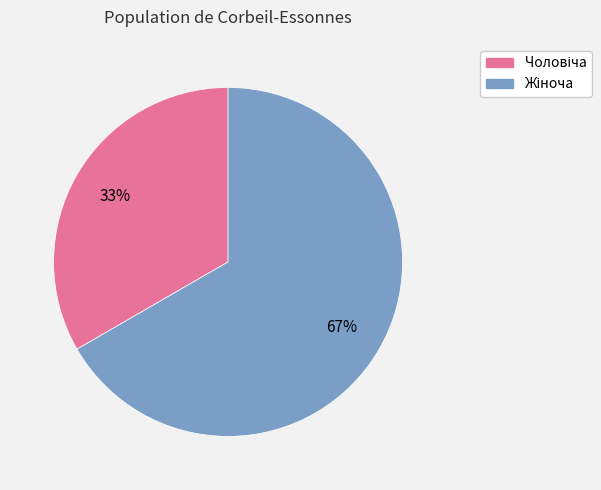

Does any single category account for the majority?

Yes